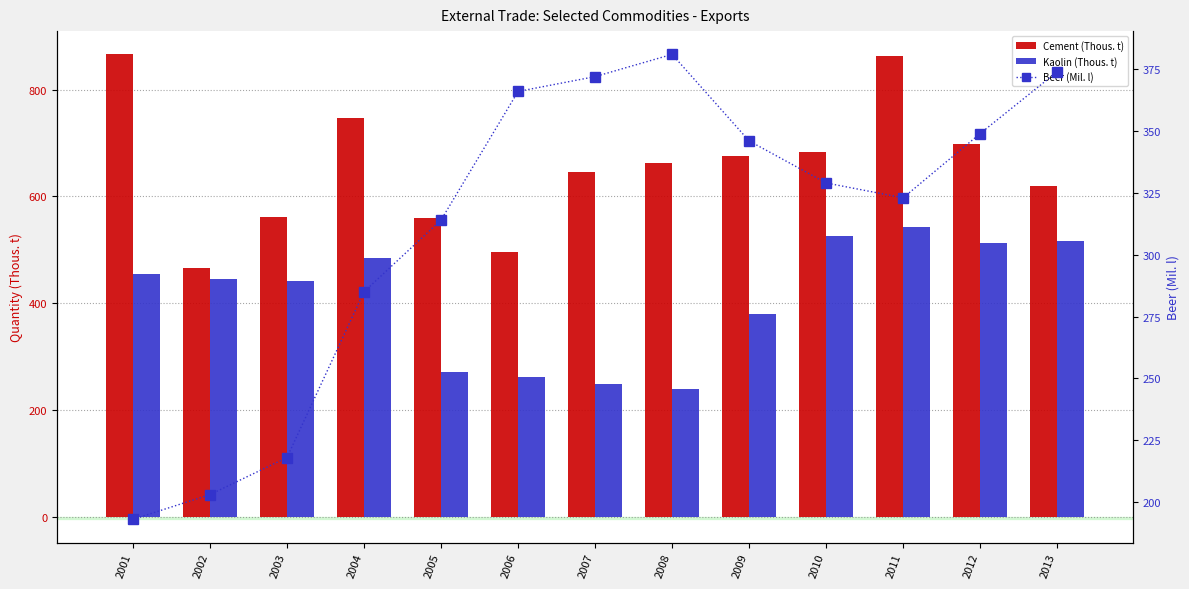

How many groups of bars are there?

13